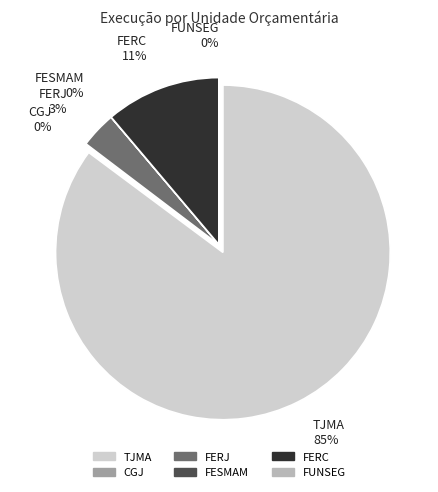

How much of the chart is everything except FERJ?

96.5%